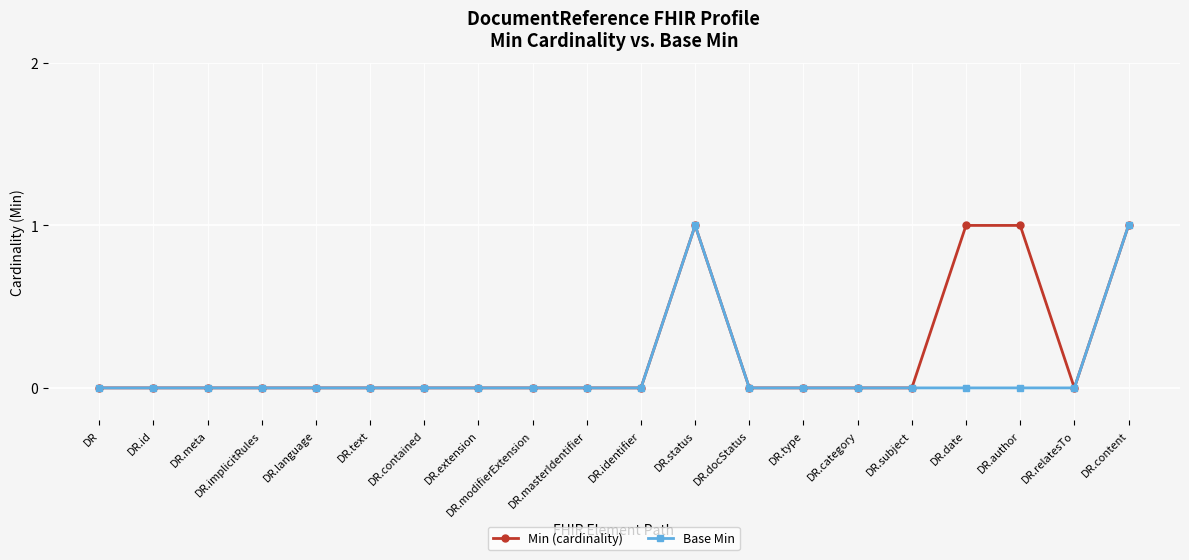

What is the label of the 1st point from the right?

DR.content